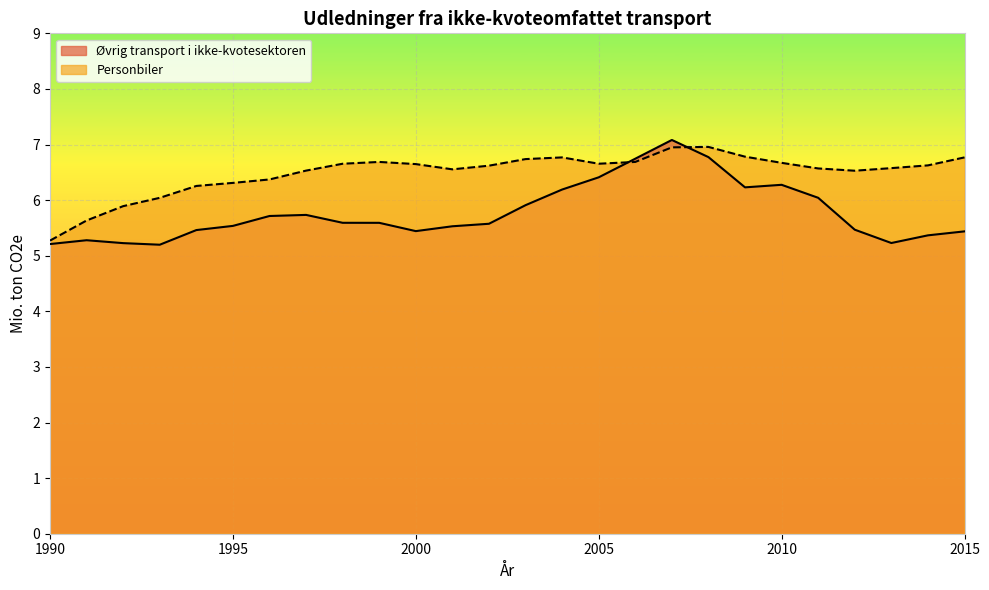

How many interior local peaks does the Øvrig transport i ikke-kvotesektoren series have?

4